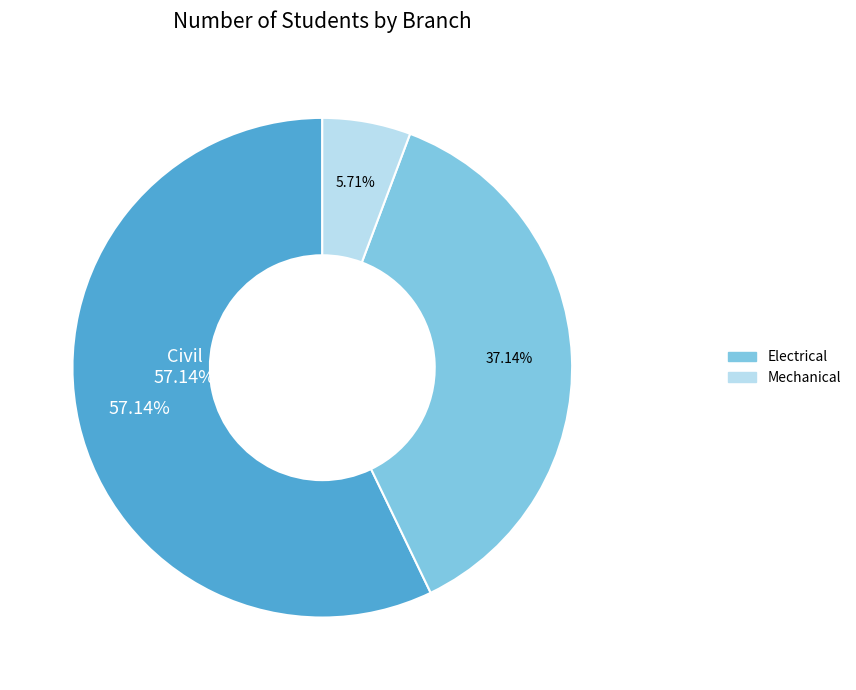

Does any single category account for the majority?

Yes